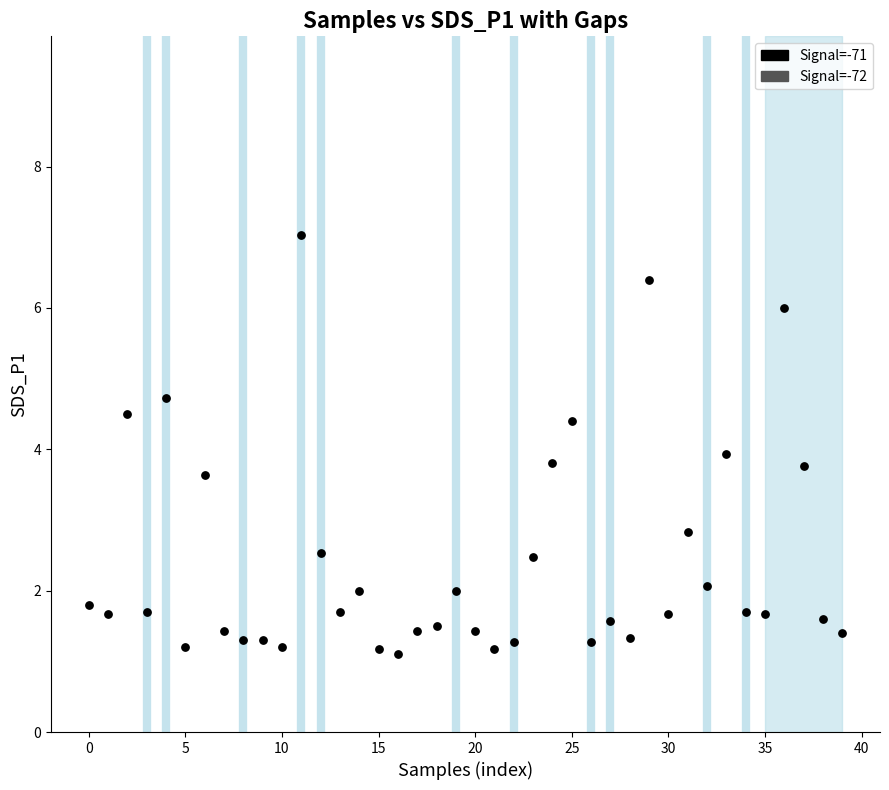

What is the range of Y values (max minus min)?

5.9